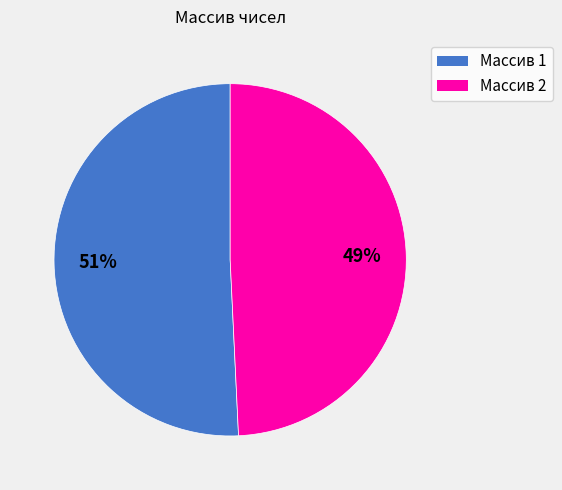

To the nearest percent, what is the average slice percentage?

50%